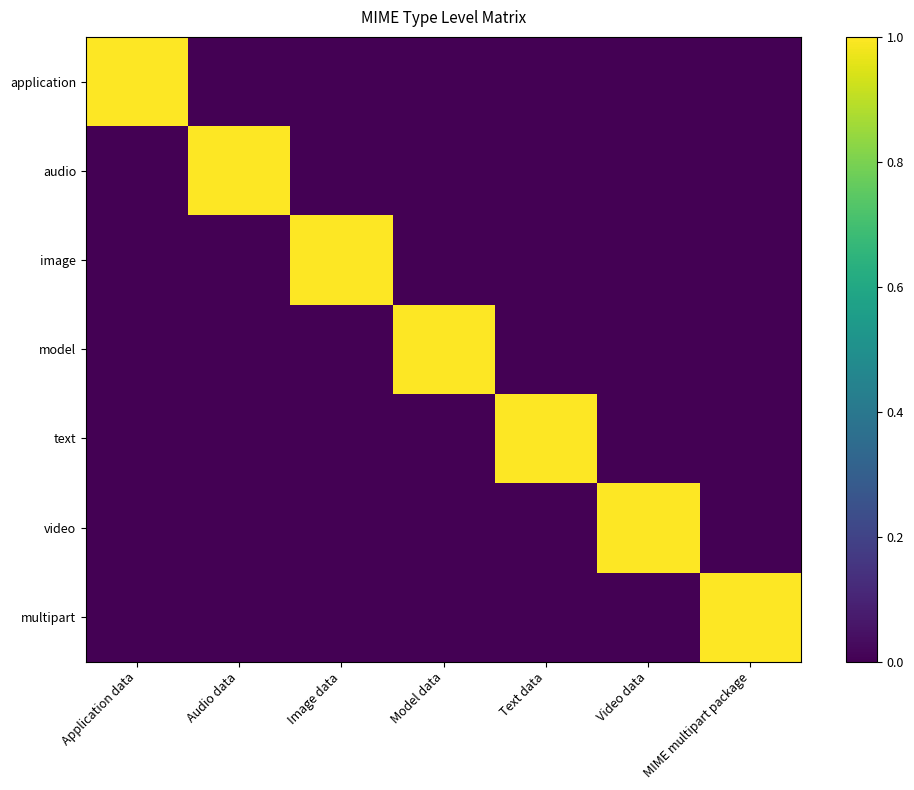

Which has a higher value, Audio data or Image data?

Audio data